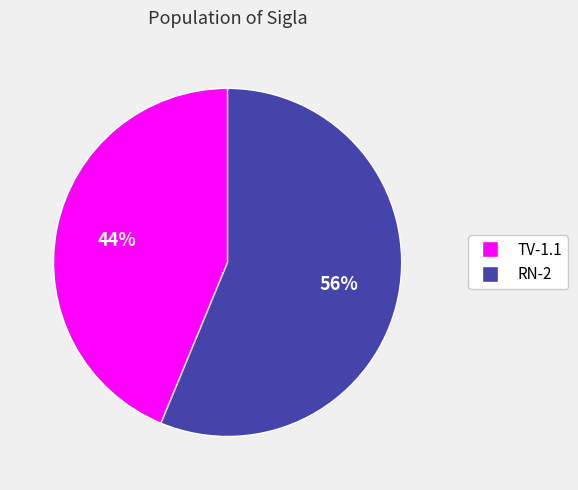

Which slice is the smallest?

TV-1.1